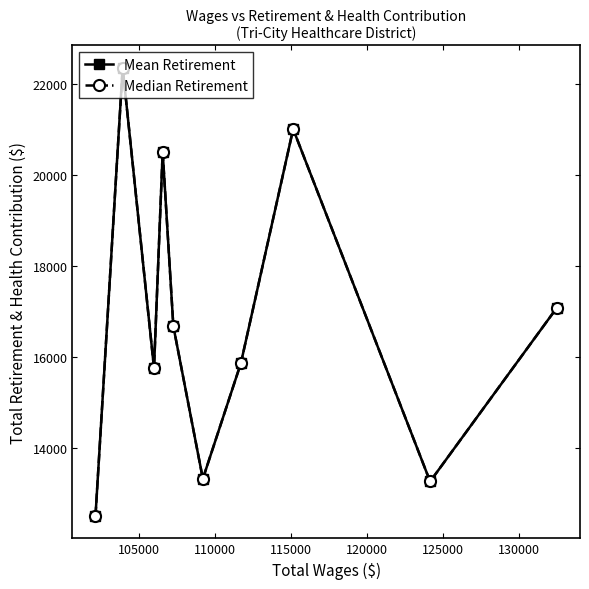

True or false: Mean Retirement and Median Retirement cross at least once.

False